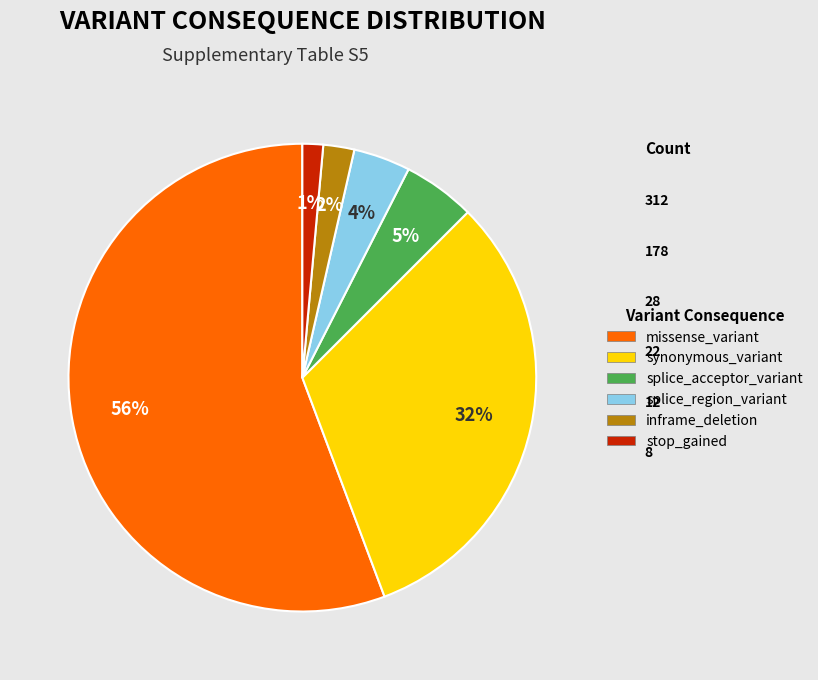

To the nearest percent, what percentage of the pie is inframe_deletion?

2%